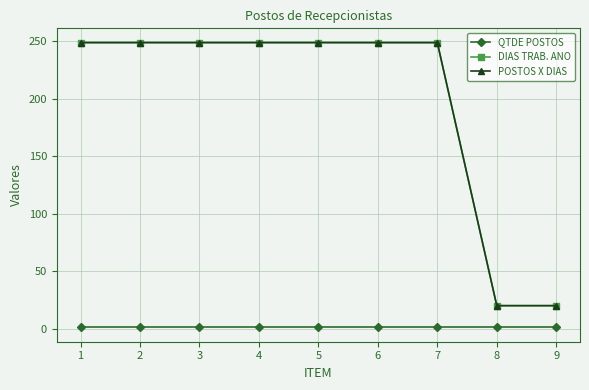

Does the chart display data point markers on the line(s)?

Yes